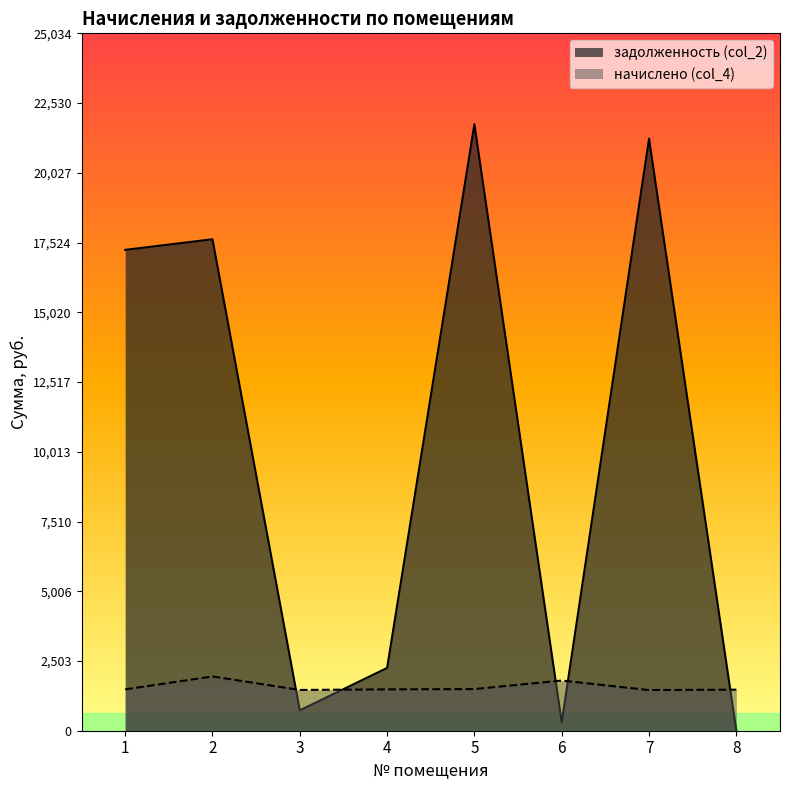

Which series ends up on top after the final intersection of задолженность (col_2) and начислено (col_4)?

начислено (col_4)